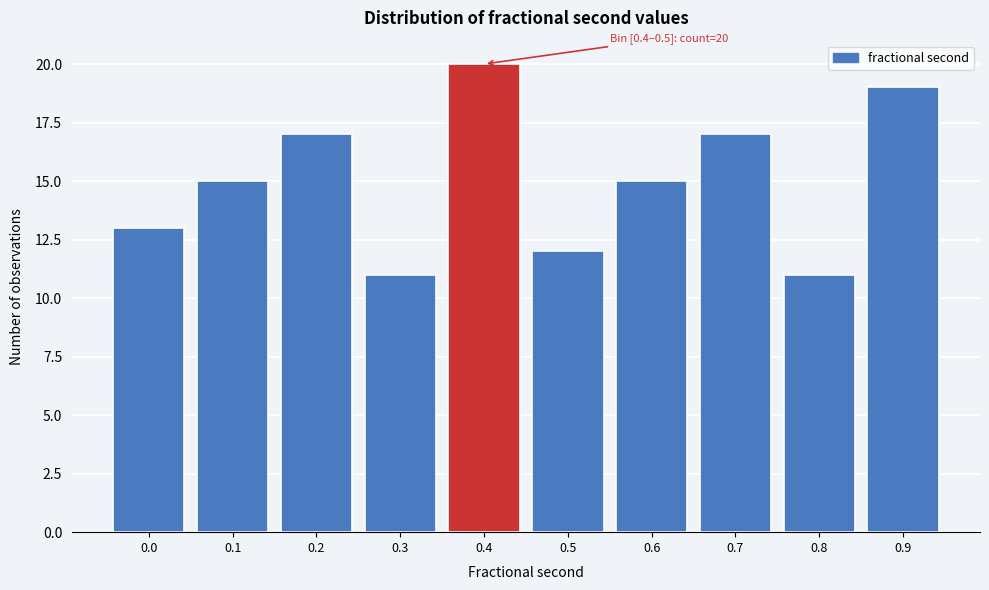

Reading left to right, what are all the values shown in this chart?

13	15	17	11	20	12	15	17	11	19